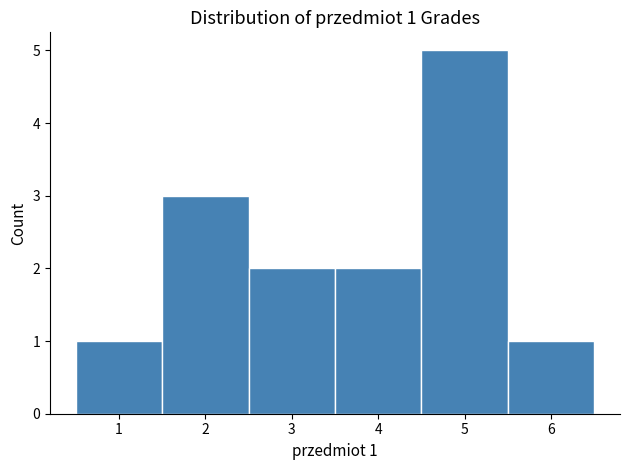

Over which range of the x-axis is the bar tallest?

4.5 to 5.5